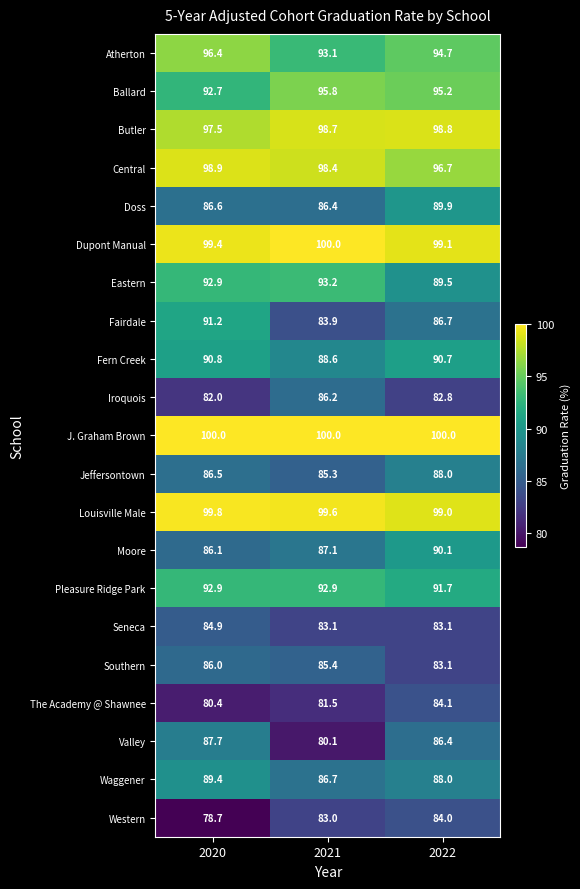

What is the total value across all series at 2022?

1901.6